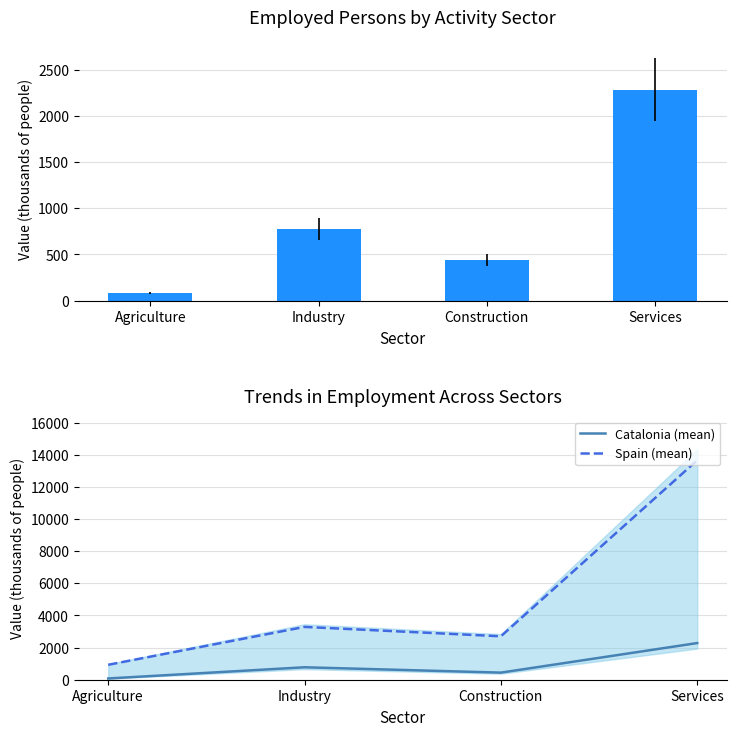

What is the smallest value displayed?

78.3